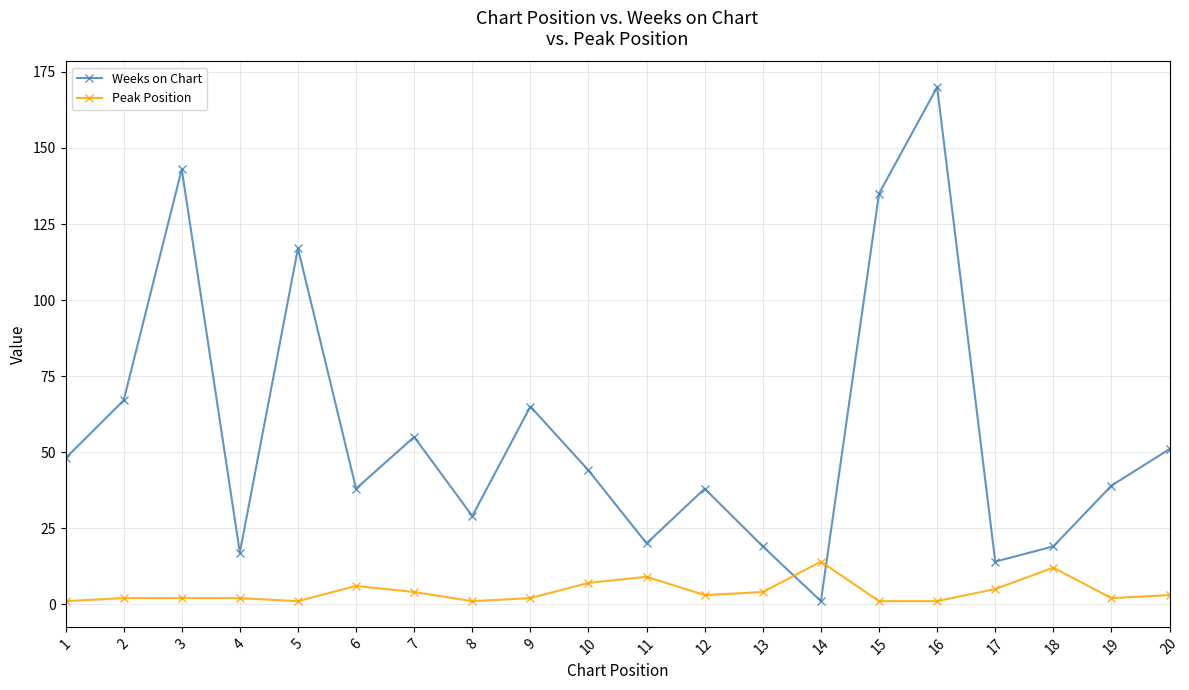

What are all the series names shown in the legend?

Weeks on Chart, Peak Position